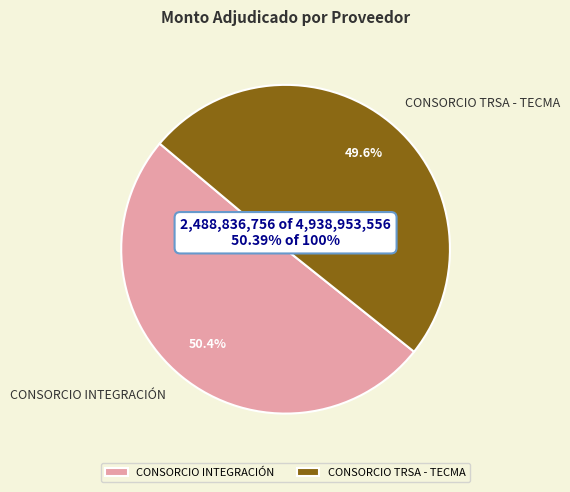

Count the number of slices in the pie.

2